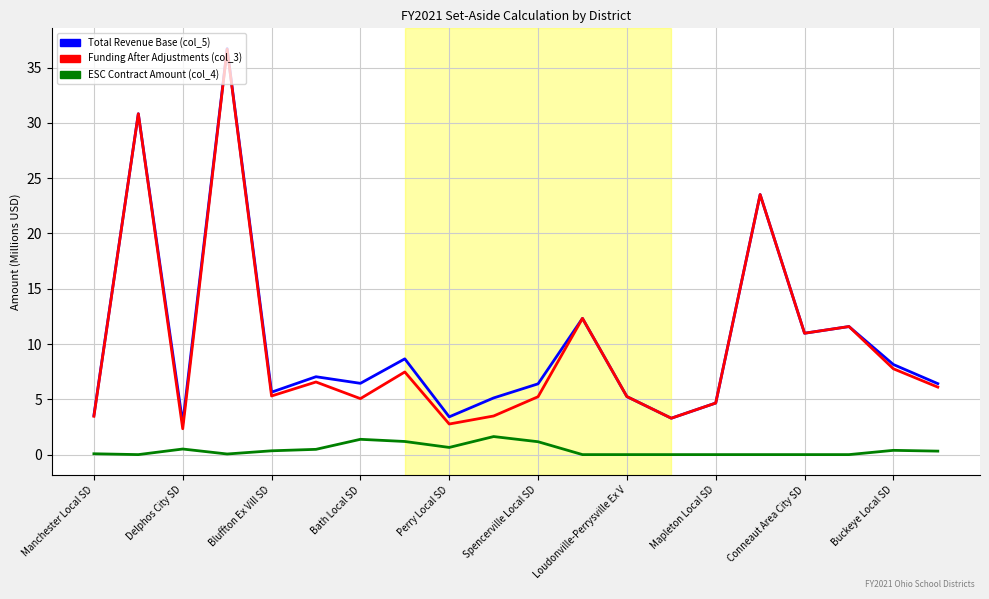

True or false: ESC Contract Amount (col_4) and Total Revenue Base (col_5) intersect in this chart.

False